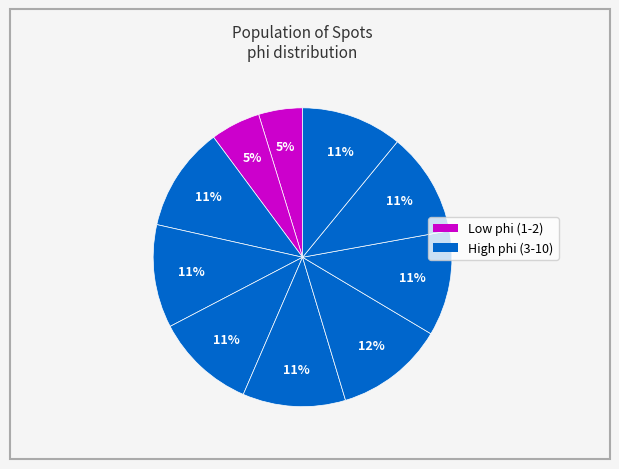

Is there any slice that represents more than half of the pie?

No